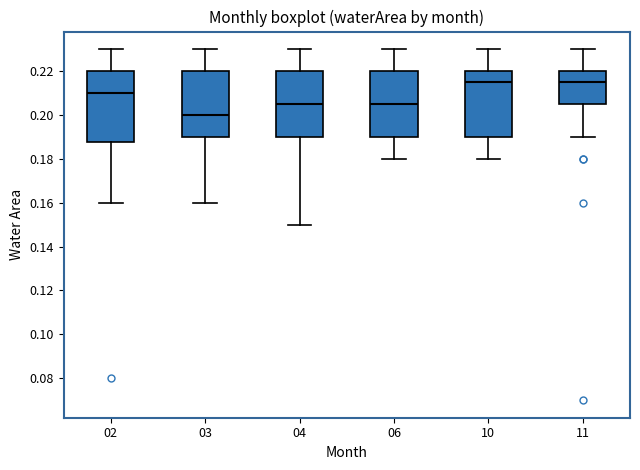

Reading left to right, read every box against the y-axis: the position of its median line, the range the box covers, and the ends of its whiskers. The values are not printed on the chart, so give them approximately, as read against the axis.

02: median 0.210, box 0.188 to 0.220, whiskers 0.160 to 0.230
03: median 0.200, box 0.190 to 0.220, whiskers 0.160 to 0.230
04: median 0.206, box 0.190 to 0.220, whiskers 0.150 to 0.230
06: median 0.206, box 0.190 to 0.220, whiskers 0.180 to 0.230
10: median 0.216, box 0.190 to 0.220, whiskers 0.180 to 0.230
11: median 0.216, box 0.206 to 0.220, whiskers 0.190 to 0.230